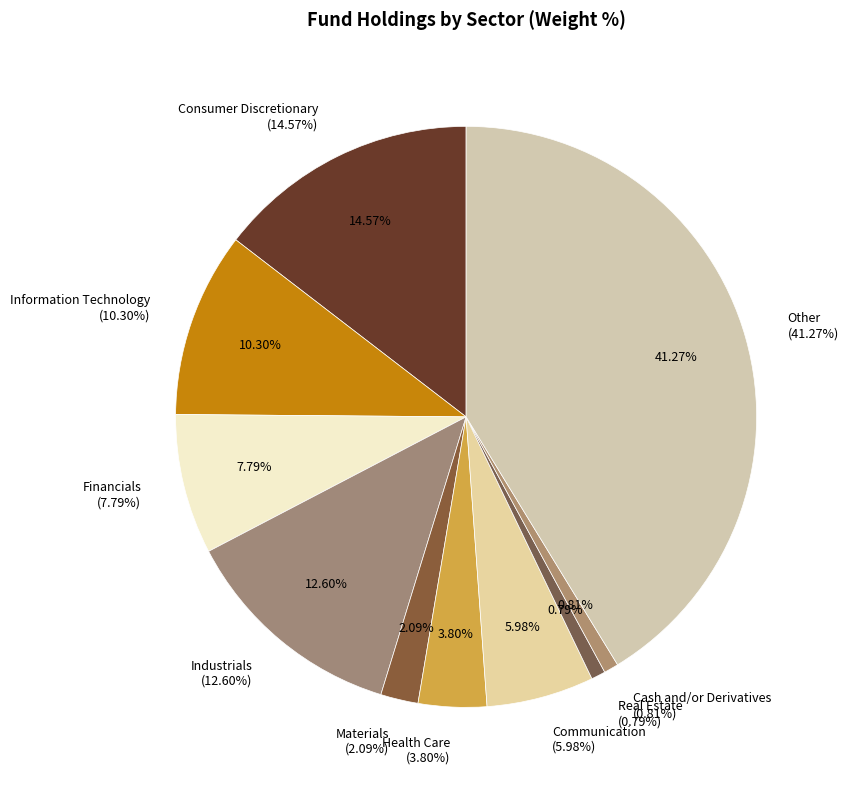

True or false: Real Estate accounts for 1% of the total.

True